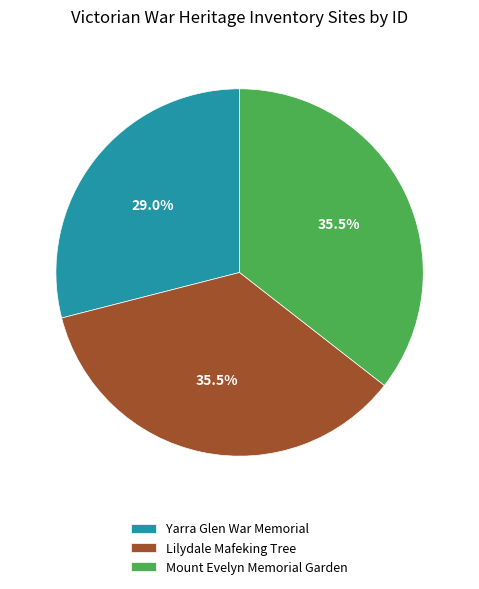

What percentage is NOT represented by Lilydale Mafeking Tree?

64.5%